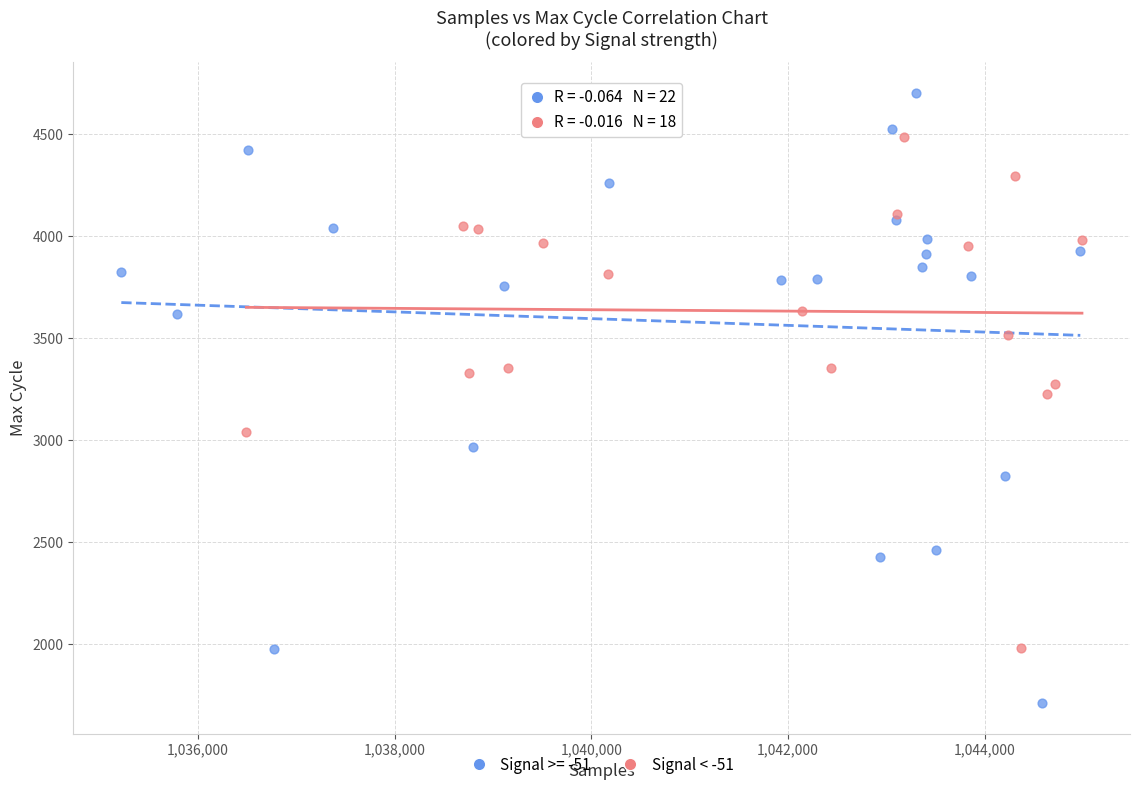

Which series contains the lowest Y value?

Signal >= -51